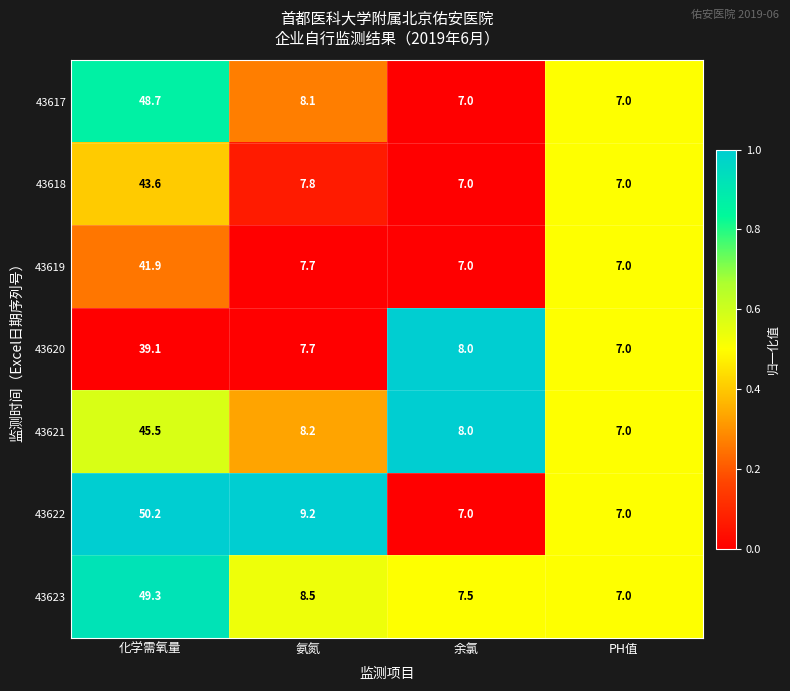

True or false: 43620 has a value of 7.0 at PH值.

True